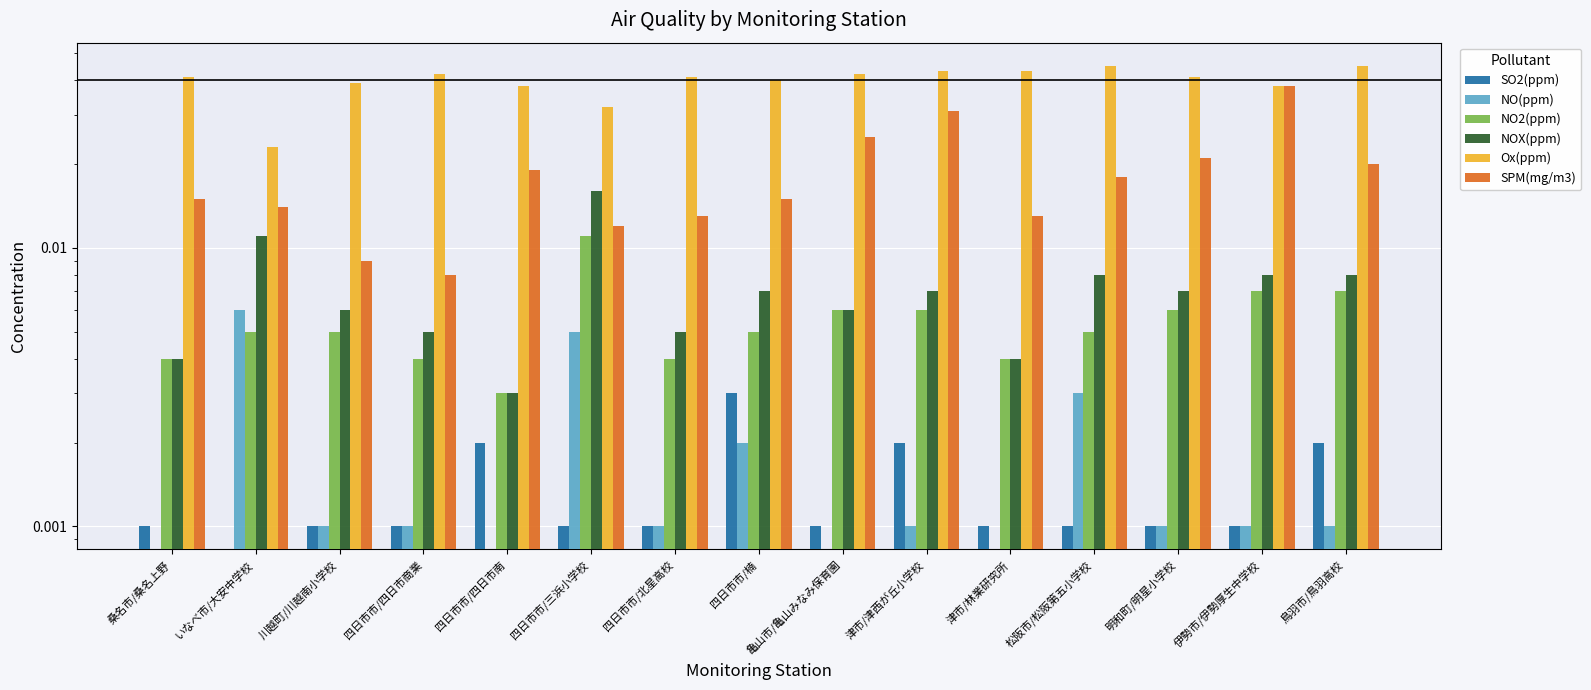

Reading left to right, extract all data points from this chart.

SO2(ppm): 桑名市/桑名上野=0.0	いなべ市/大安中学校=0.0	川越町/川越南小学校=0.0	四日市市/四日市商業=0.0	四日市市/四日市南=0.0	四日市市/三浜小学校=0.0	四日市市/北星高校=0.0	四日市市/楠=0.0	亀山市/亀山みなみ保育園=0.0	津市/津西が丘小学校=0.0	津市/林業研究所=0.0	松阪市/松阪第五小学校=0.0	明和町/明星小学校=0.0	伊勢市/伊勢厚生中学校=0.0	鳥羽市/鳥羽高校=0.0
NO(ppm): 桑名市/桑名上野=0.0	いなべ市/大安中学校=0.0	川越町/川越南小学校=0.0	四日市市/四日市商業=0.0	四日市市/四日市南=0.0	四日市市/三浜小学校=0.0	四日市市/北星高校=0.0	四日市市/楠=0.0	亀山市/亀山みなみ保育園=0.0	津市/津西が丘小学校=0.0	津市/林業研究所=0.0	松阪市/松阪第五小学校=0.0	明和町/明星小学校=0.0	伊勢市/伊勢厚生中学校=0.0	鳥羽市/鳥羽高校=0.0
NO2(ppm): 桑名市/桑名上野=0.0	いなべ市/大安中学校=0.0	川越町/川越南小学校=0.0	四日市市/四日市商業=0.0	四日市市/四日市南=0.0	四日市市/三浜小学校=0.0	四日市市/北星高校=0.0	四日市市/楠=0.0	亀山市/亀山みなみ保育園=0.0	津市/津西が丘小学校=0.0	津市/林業研究所=0.0	松阪市/松阪第五小学校=0.0	明和町/明星小学校=0.0	伊勢市/伊勢厚生中学校=0.0	鳥羽市/鳥羽高校=0.0
NOX(ppm): 桑名市/桑名上野=0.0	いなべ市/大安中学校=0.0	川越町/川越南小学校=0.0	四日市市/四日市商業=0.0	四日市市/四日市南=0.0	四日市市/三浜小学校=0.0	四日市市/北星高校=0.0	四日市市/楠=0.0	亀山市/亀山みなみ保育園=0.0	津市/津西が丘小学校=0.0	津市/林業研究所=0.0	松阪市/松阪第五小学校=0.0	明和町/明星小学校=0.0	伊勢市/伊勢厚生中学校=0.0	鳥羽市/鳥羽高校=0.0
Ox(ppm): 桑名市/桑名上野=0.0	いなべ市/大安中学校=0.0	川越町/川越南小学校=0.0	四日市市/四日市商業=0.0	四日市市/四日市南=0.0	四日市市/三浜小学校=0.0	四日市市/北星高校=0.0	四日市市/楠=0.0	亀山市/亀山みなみ保育園=0.0	津市/津西が丘小学校=0.0	津市/林業研究所=0.0	松阪市/松阪第五小学校=0.0	明和町/明星小学校=0.0	伊勢市/伊勢厚生中学校=0.0	鳥羽市/鳥羽高校=0.0
SPM(mg/m3): 桑名市/桑名上野=0.0	いなべ市/大安中学校=0.0	川越町/川越南小学校=0.0	四日市市/四日市商業=0.0	四日市市/四日市南=0.0	四日市市/三浜小学校=0.0	四日市市/北星高校=0.0	四日市市/楠=0.0	亀山市/亀山みなみ保育園=0.0	津市/津西が丘小学校=0.0	津市/林業研究所=0.0	松阪市/松阪第五小学校=0.0	明和町/明星小学校=0.0	伊勢市/伊勢厚生中学校=0.0	鳥羽市/鳥羽高校=0.0